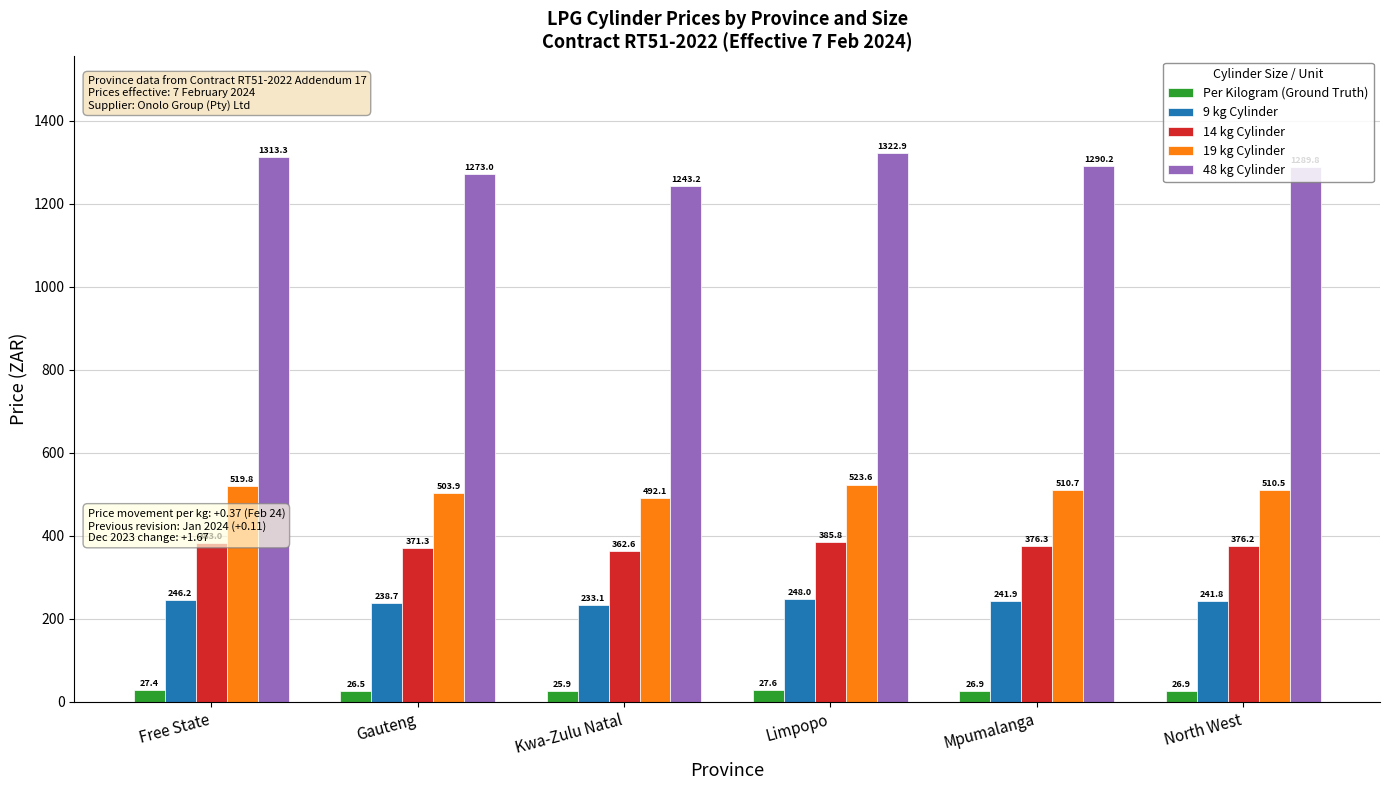

Which category has the highest value in the 19 kg Cylinder series?

Limpopo